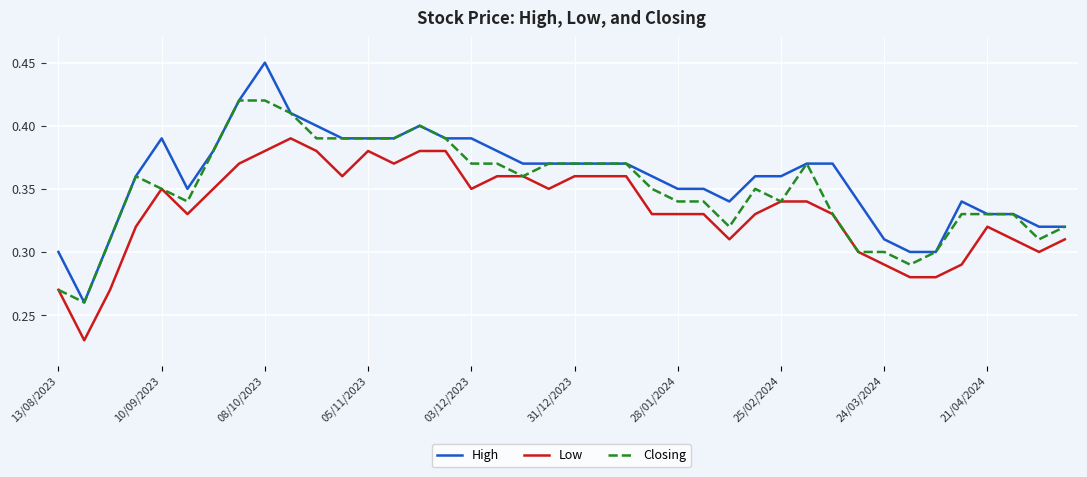

Rank the series by their average value, from lowest to highest.

Low, Closing, High